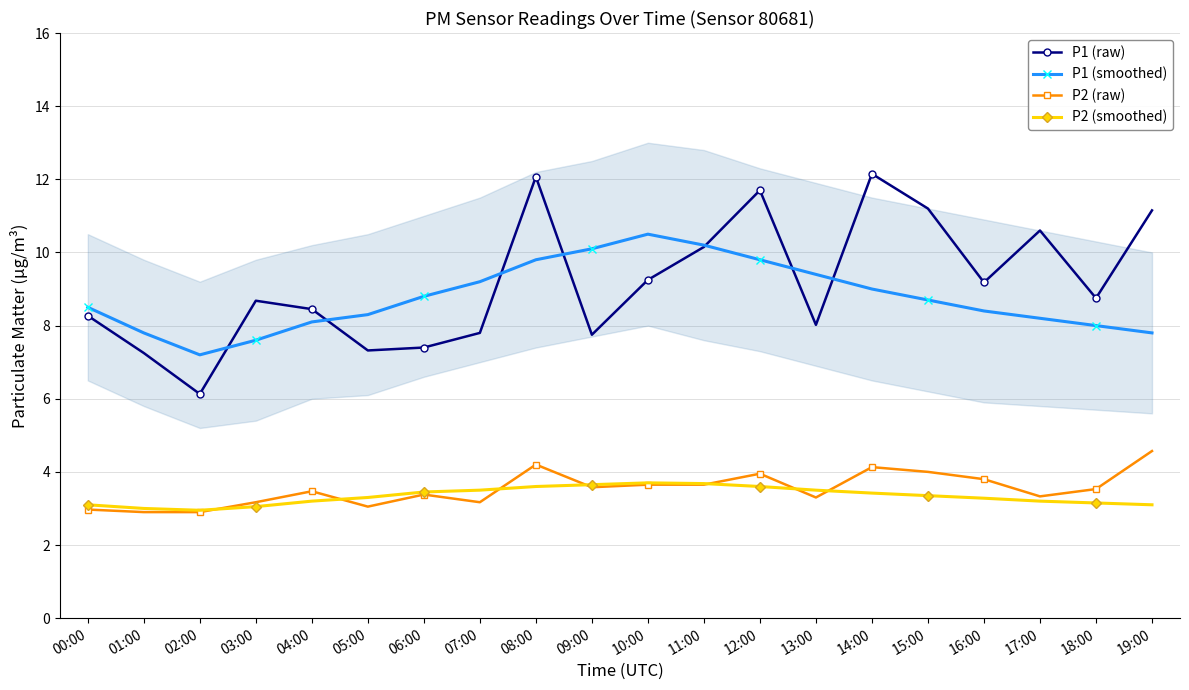

What is the greatest value displayed?

12.2